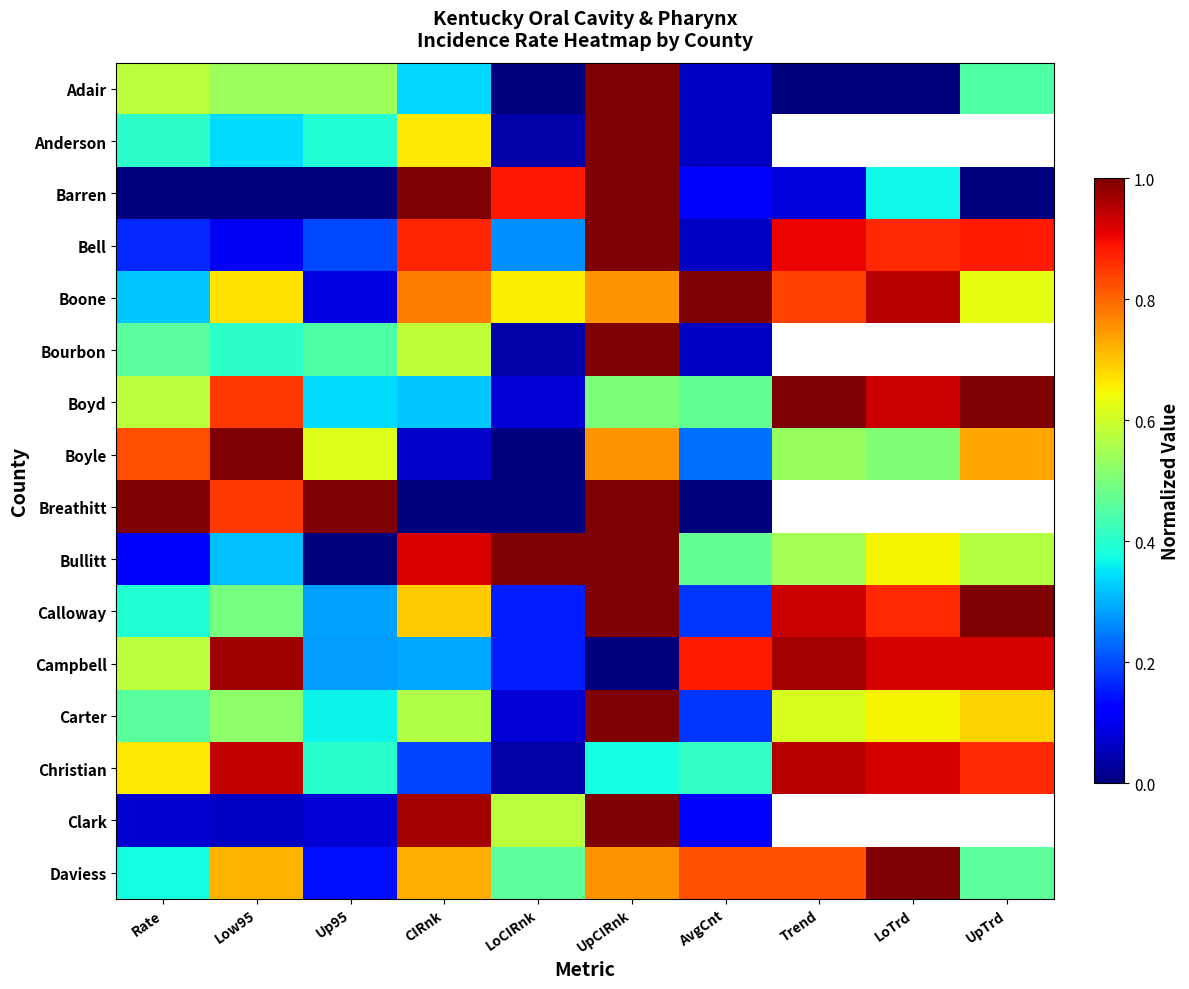

What is the spread (max minus min) of values at UpTrd?

1.0